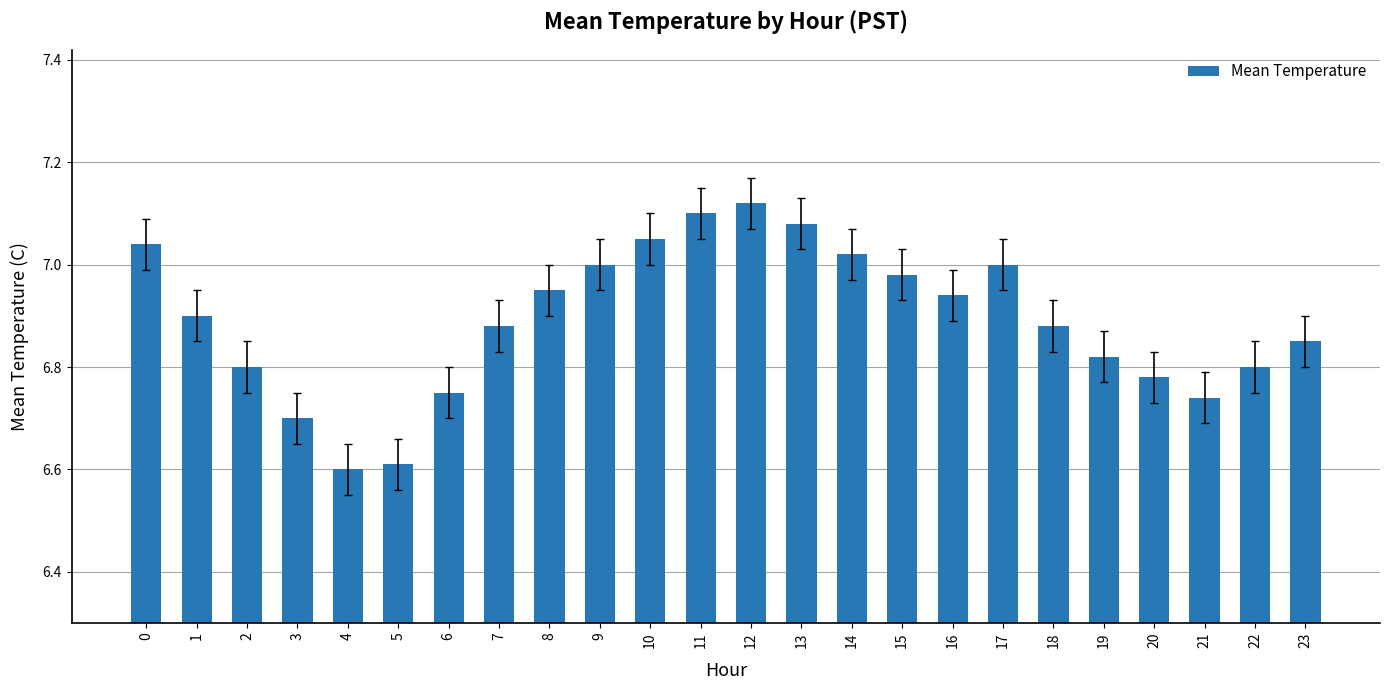

What is the sum of all values?

165.4